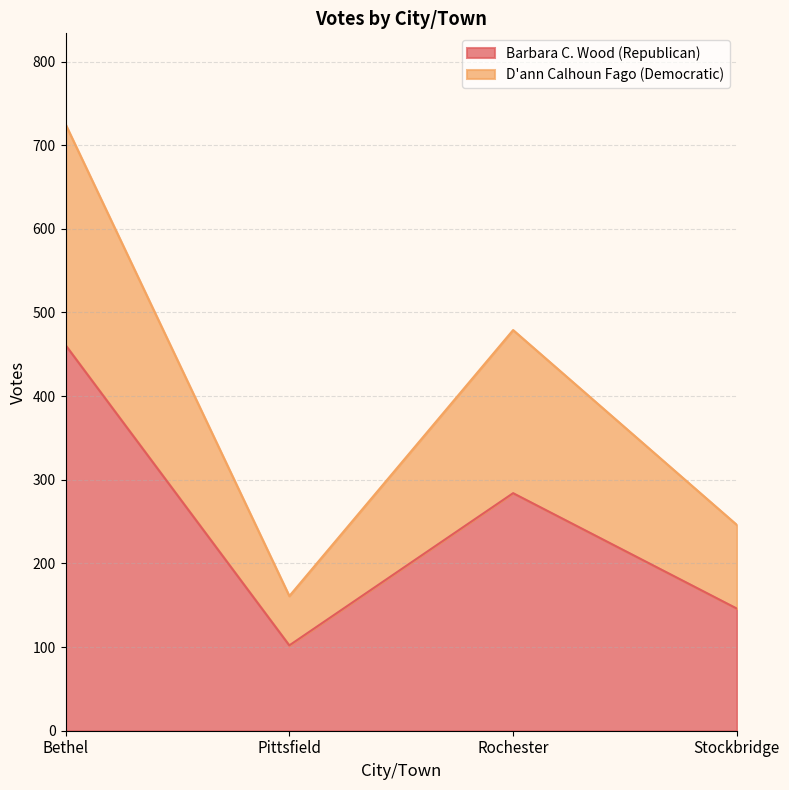

The Barbara C. Wood (Republican) series shows 149 at Rochester. True or false?

False